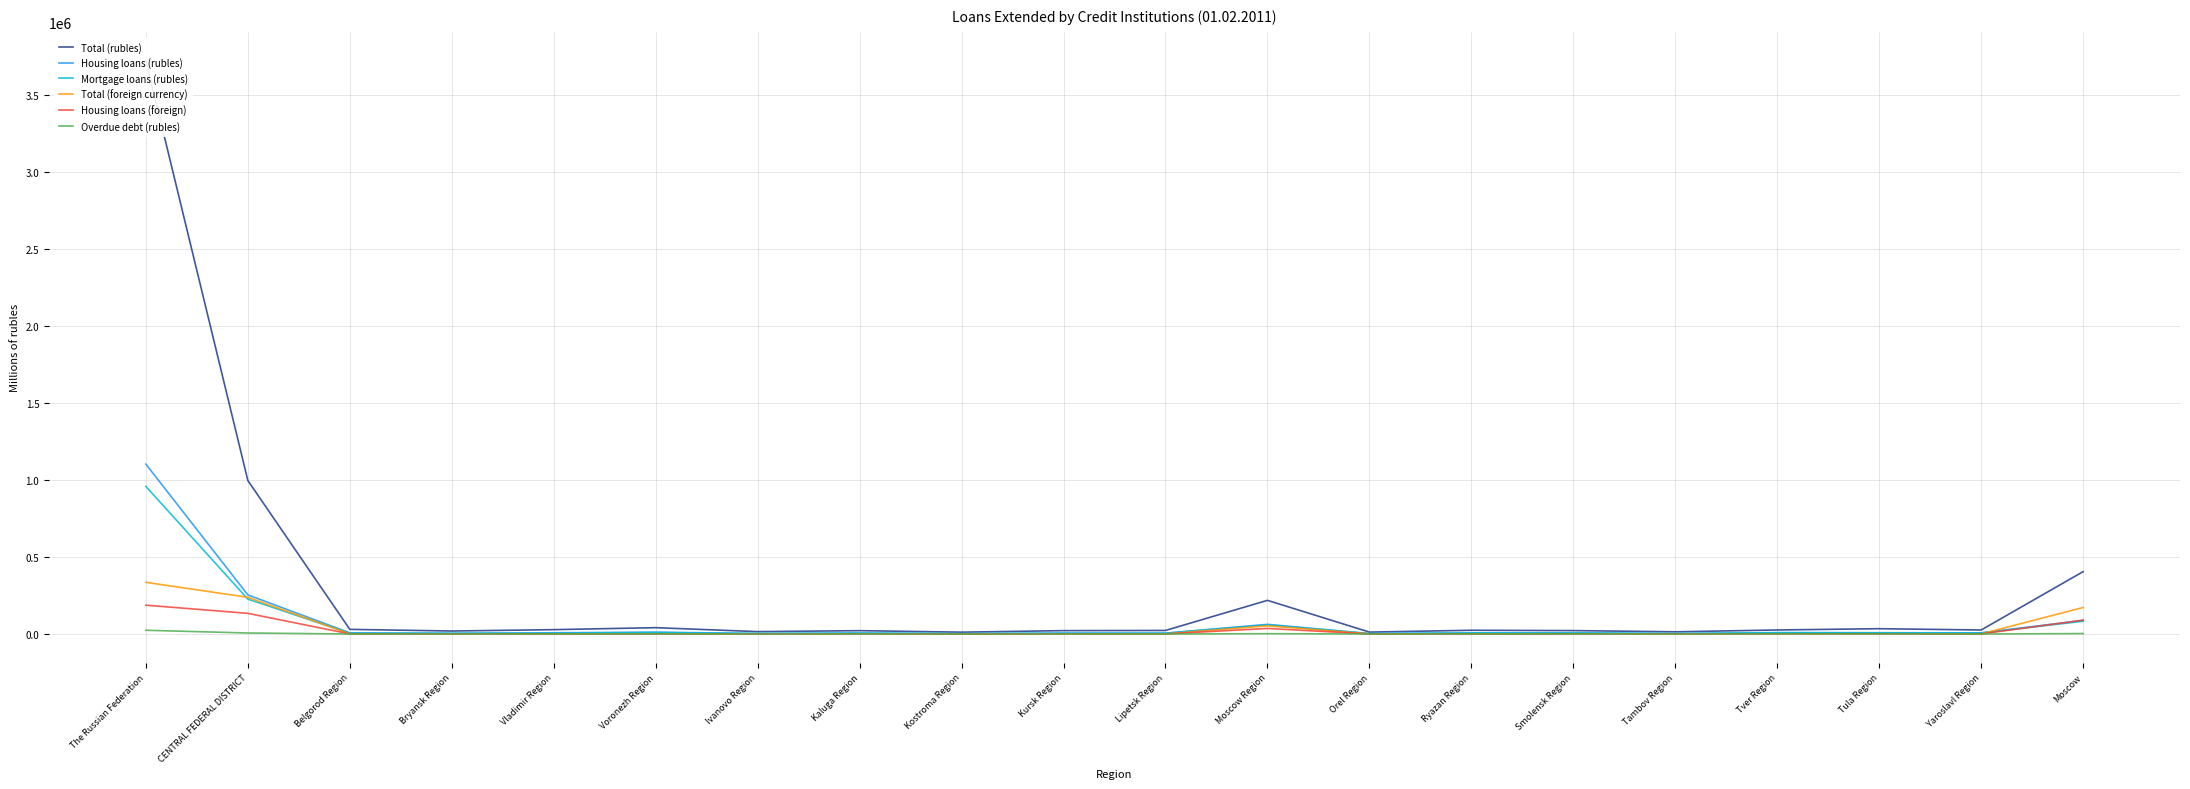

What is the sum of the Overdue debt (rubles) values at Tambov Region and CENTRAL FEDERAL DISTRICT?

6582